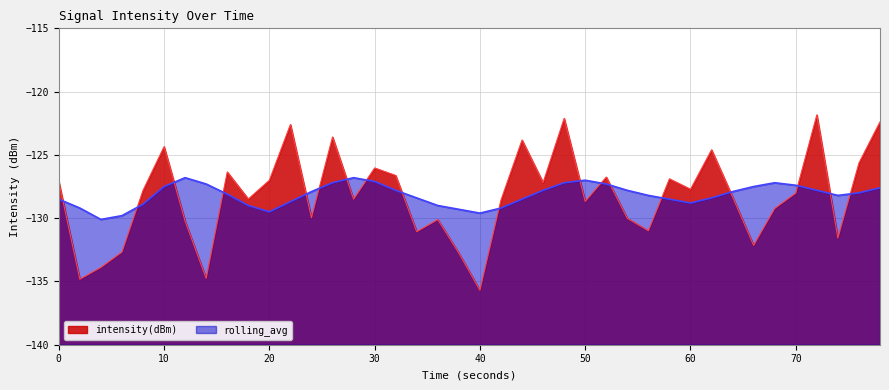

At which category does the chart reach its minimum across all series?

40